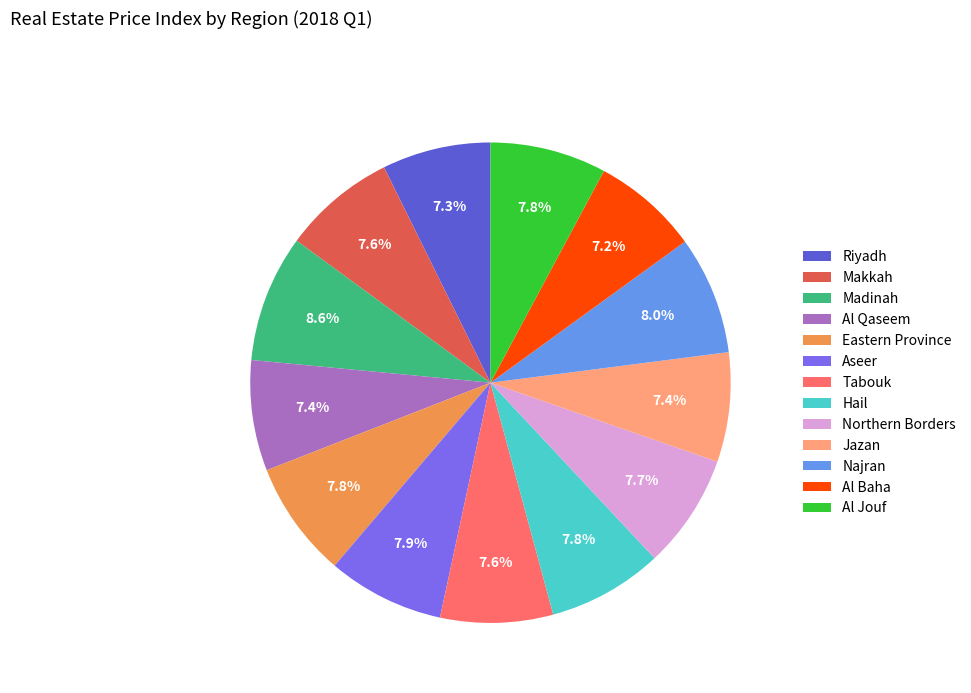

Is there a majority slice in this chart?

No